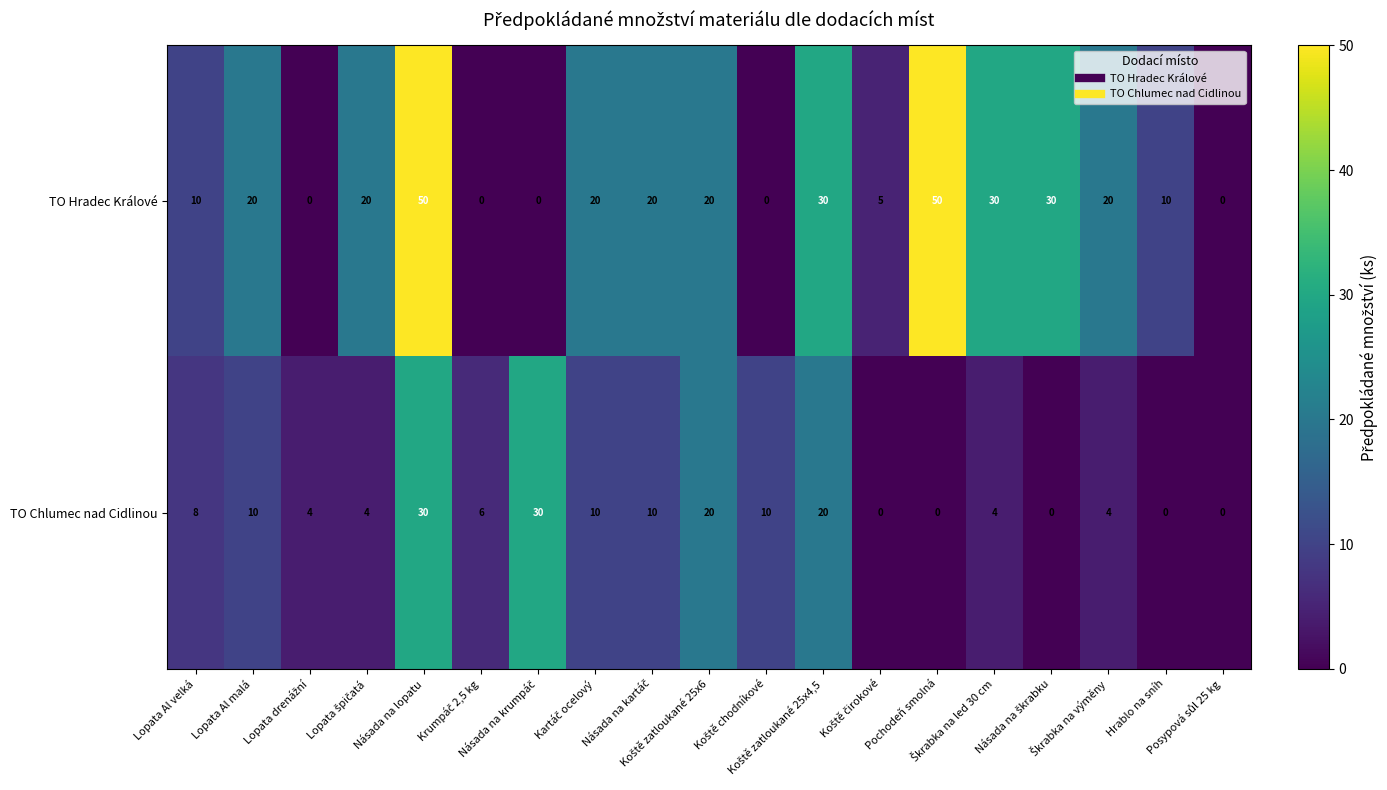

List the series in order of their peak value, highest first.

TO Hradec Králové, TO Chlumec nad Cidlinou